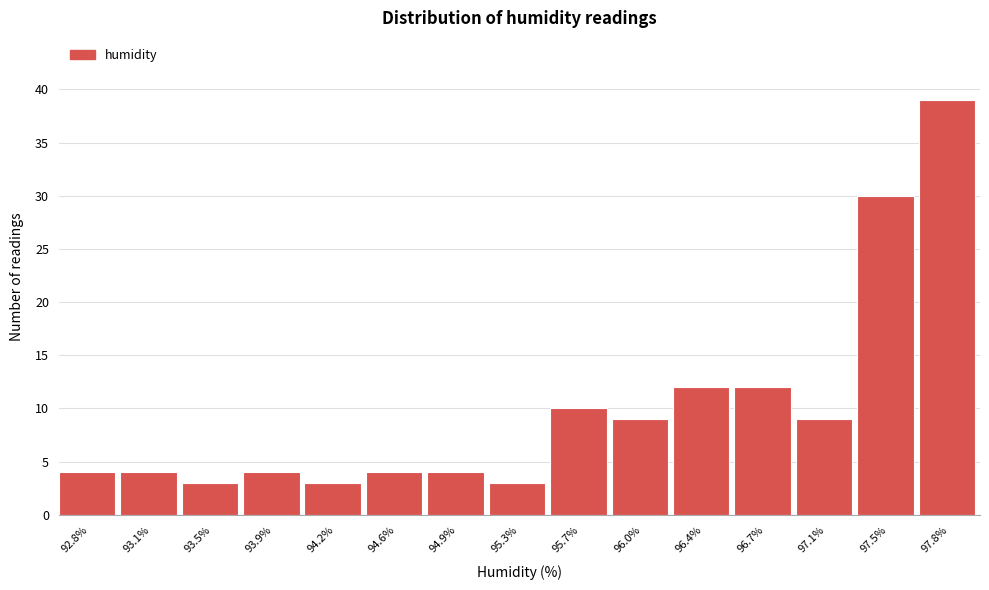

Reading left to right, transcribe this chart: for each bar, give the range it covers on the x-axis and its height. Neither the bar edges nor the heights are printed on the chart, so give them approximately, as read against the axes.

92.60 to 92.96: 4
92.96 to 93.32: 4
93.32 to 93.68: 3
93.68 to 94.04: 4
94.04 to 94.40: 3
94.40 to 94.76: 4
94.76 to 95.12: 4
95.12 to 95.48: 3
95.48 to 95.84: 10
95.84 to 96.20: 9
96.20 to 96.56: 12
96.56 to 96.92: 12
96.92 to 97.28: 9
97.28 to 97.64: 30
97.64 to 98.00: 39